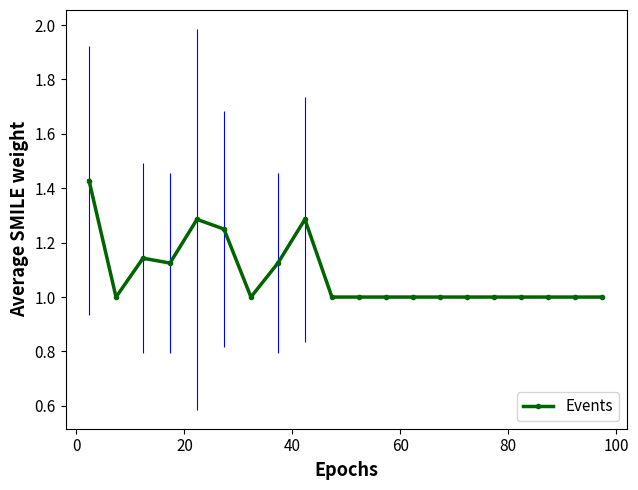

Count the values in the range 1 to 2.

20